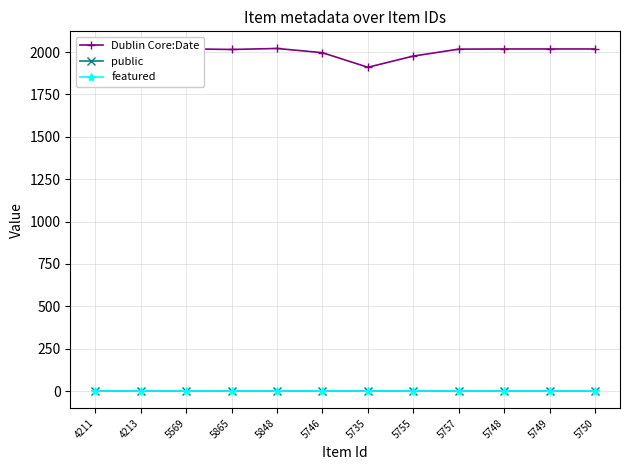

What is the maximum value shown in the chart?

2021